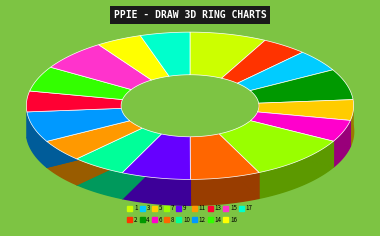

Does 7 represent more than half of the total?

No